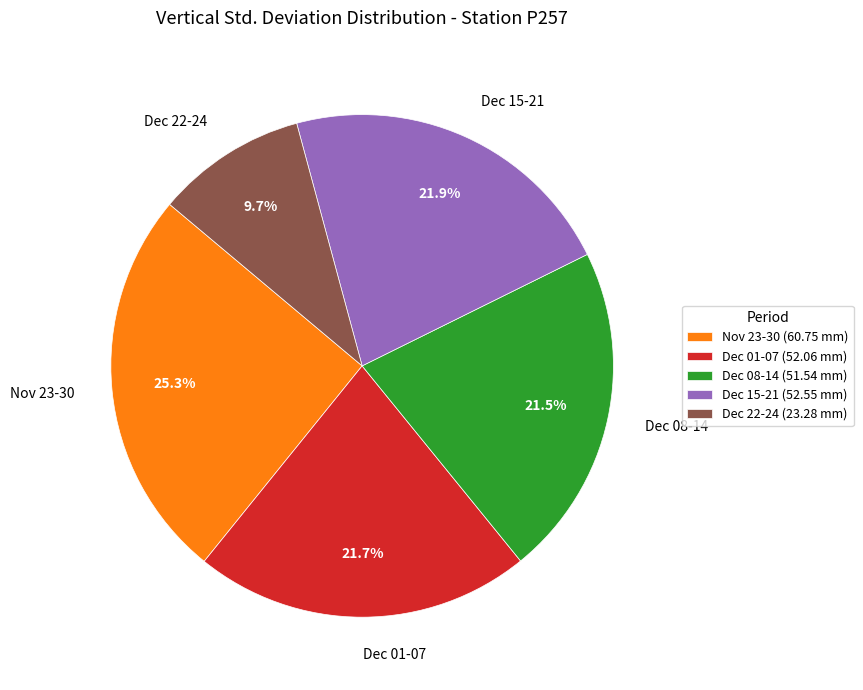

Combined, what portion of the pie is Nov 23-30 and Dec 01-07?

47.0%